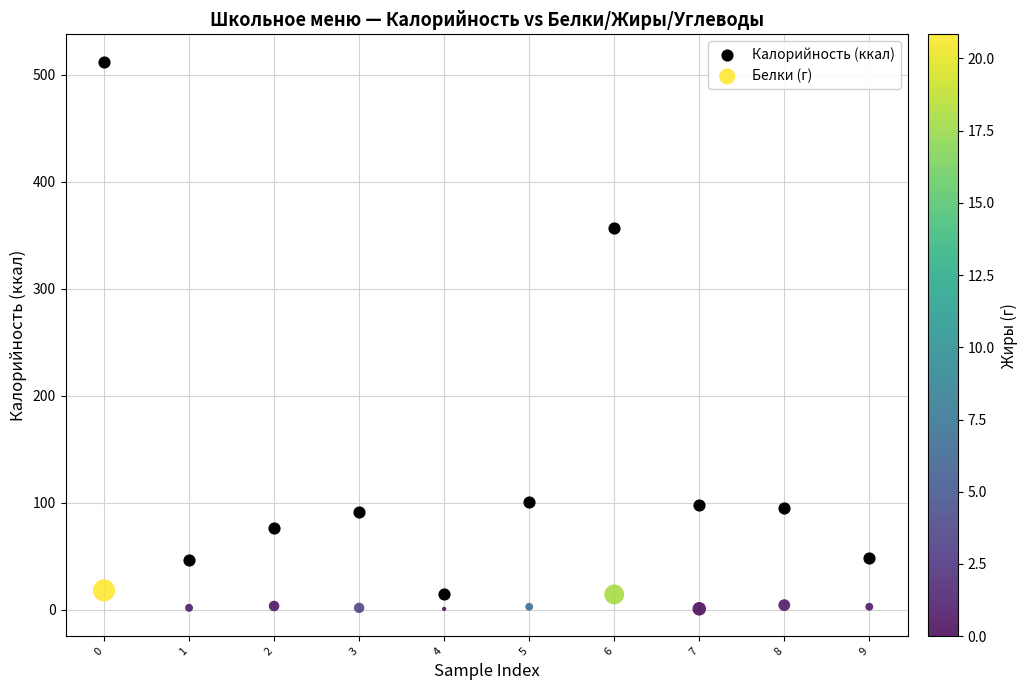

What are all the series names shown in the legend?

Калорийность (ккал), Белки (г)